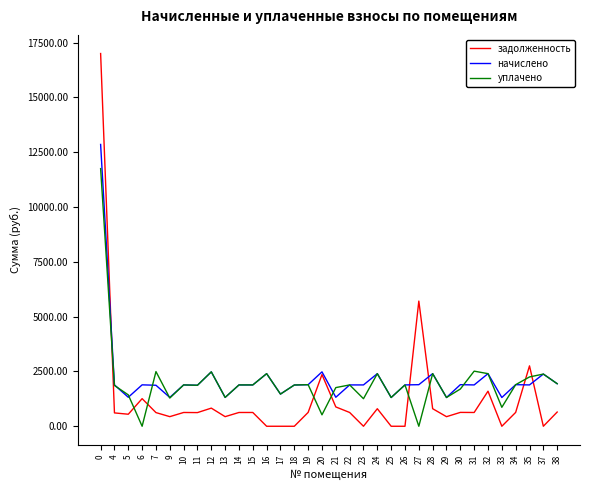

Between 15 and 17, which series saw the biggest shift?

задолженность